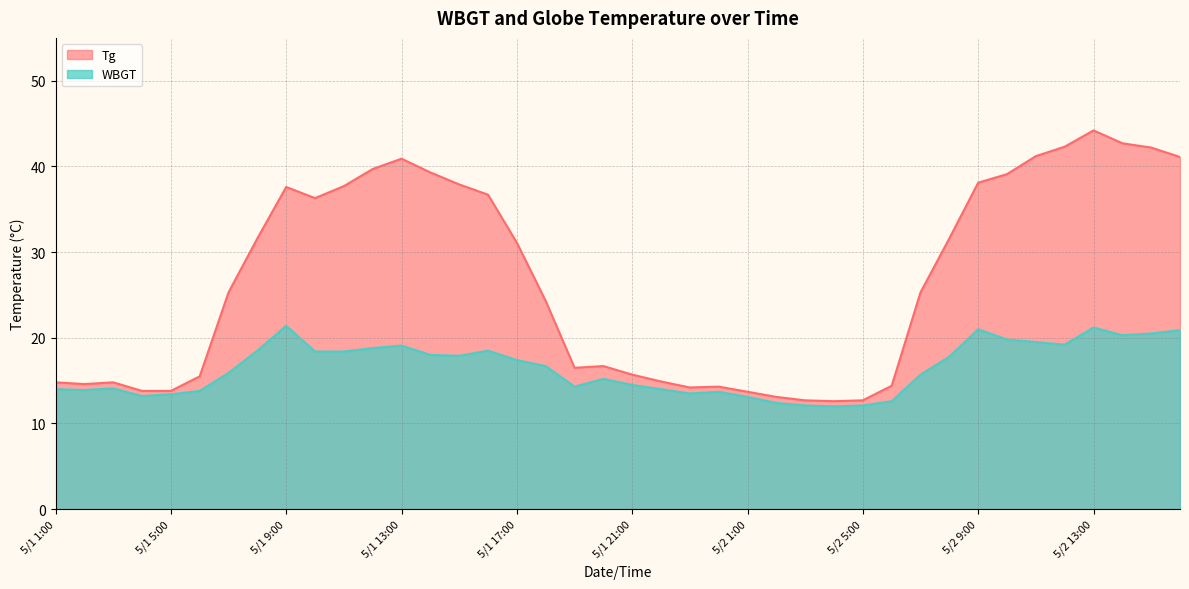

What is the difference between the WBGT values at 5/1 23:00 and 5/1 12:00?

5.3